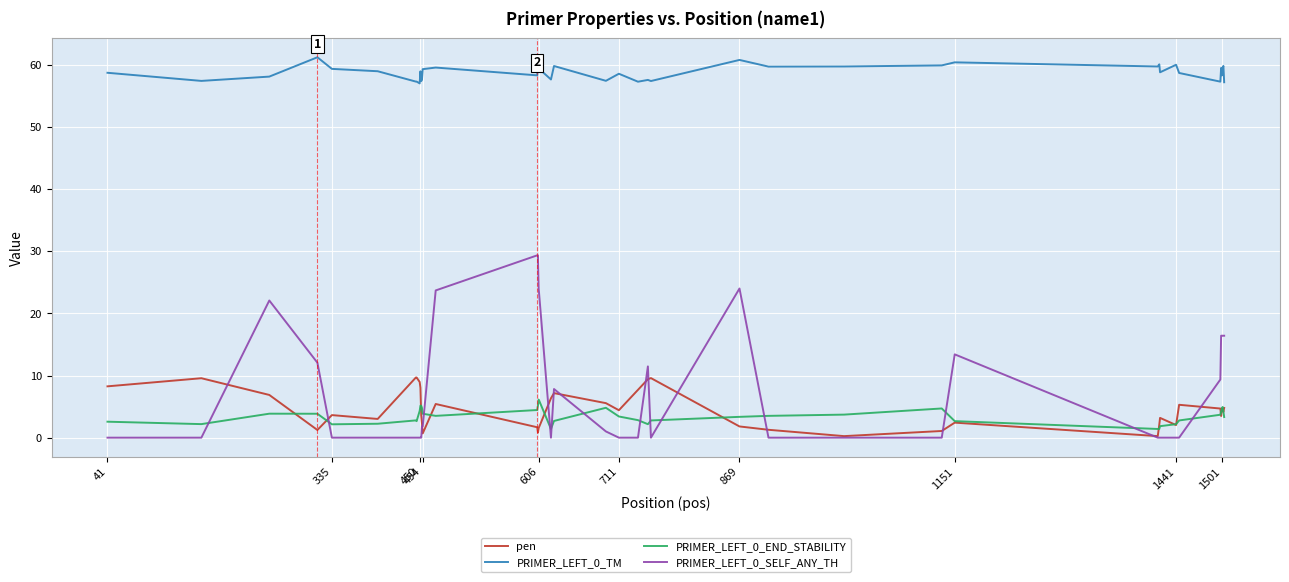

True or false: PRIMER_LEFT_0_SELF_ANY_TH and PRIMER_LEFT_0_TM cross at least once.

False